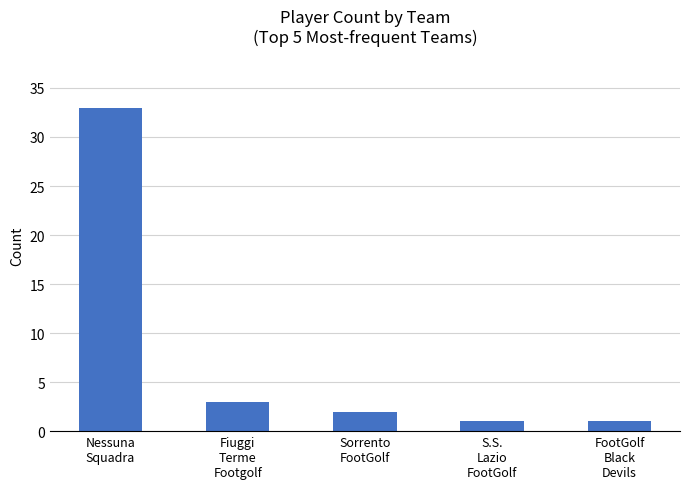

What is the greatest value displayed?

33